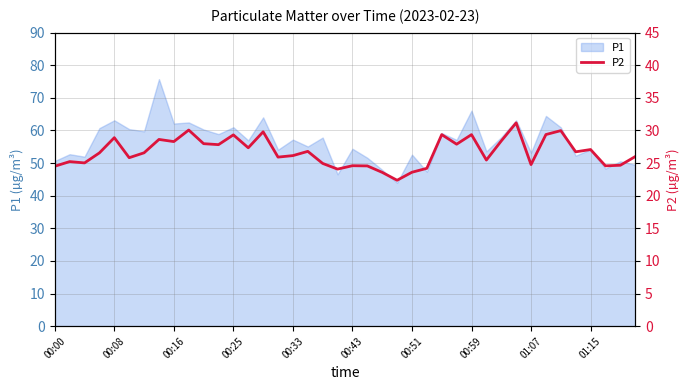

What is the highest value of the P1 series?

75.8